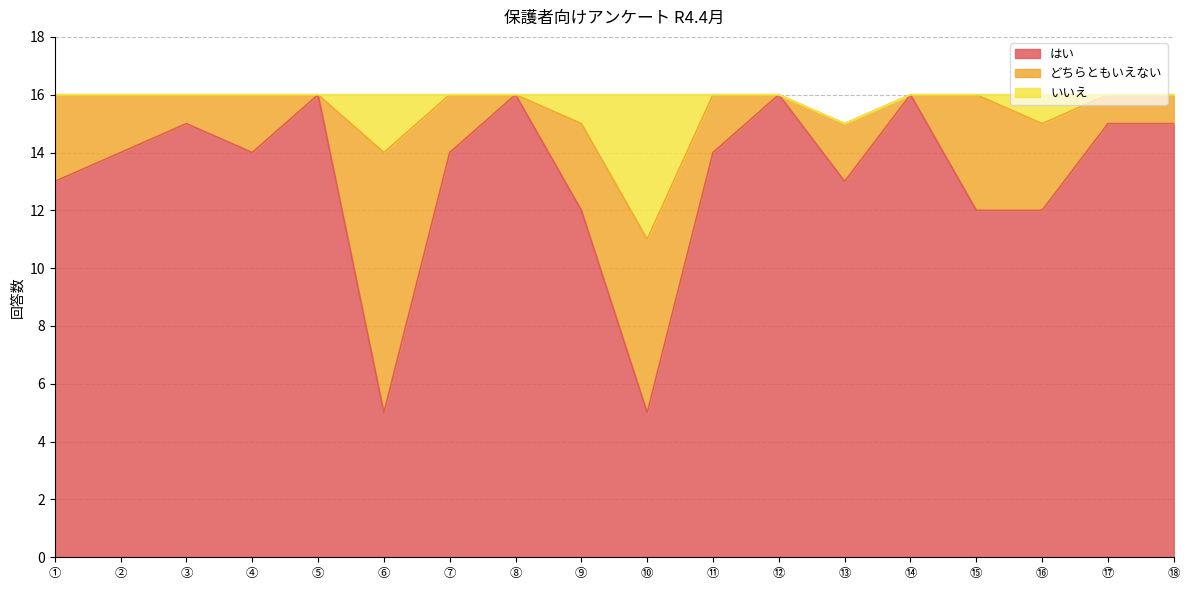

True or false: はい has a value of 23 at ③.

False